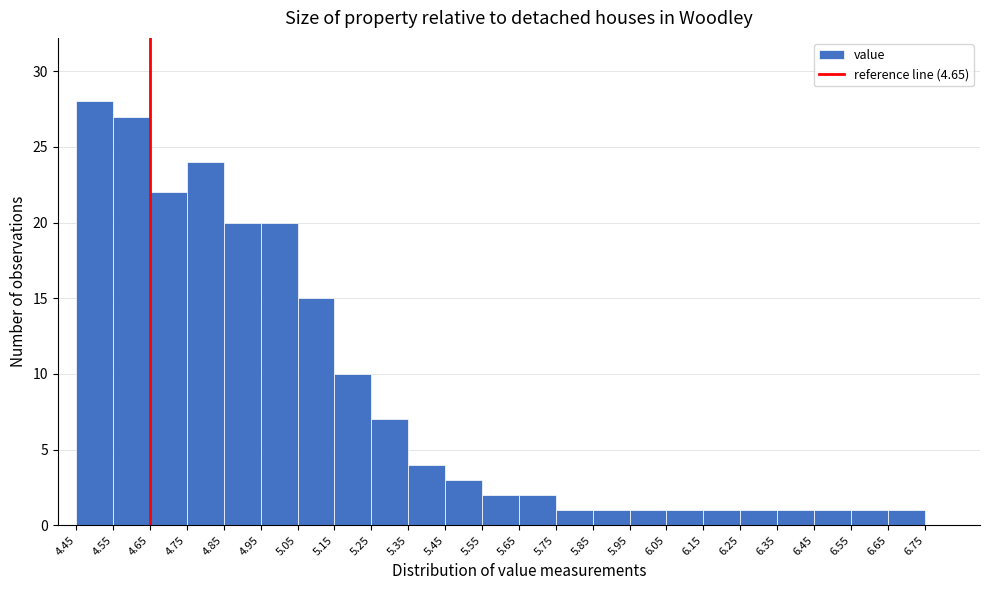

Reading left to right, transcribe this chart: for each bar, give the range it covers on the x-axis and its height. The values are not printed on the chart, so give them approximately, as read against the axis.

4.45 to 4.55: 28
4.55 to 4.65: 27
4.65 to 4.75: 22
4.75 to 4.85: 24
4.85 to 4.95: 20
4.95 to 5.05: 20
5.05 to 5.15: 15
5.15 to 5.25: 10
5.25 to 5.35: 7
5.35 to 5.45: 4
5.45 to 5.55: 3
5.55 to 5.65: 2
5.65 to 5.75: 2
5.75 to 5.85: 1
5.85 to 5.95: 1
5.95 to 6.05: 1
6.05 to 6.15: 1
6.15 to 6.25: 1
6.25 to 6.35: 1
6.35 to 6.45: 1
6.45 to 6.55: 1
6.55 to 6.65: 1
6.65 to 6.75: 1